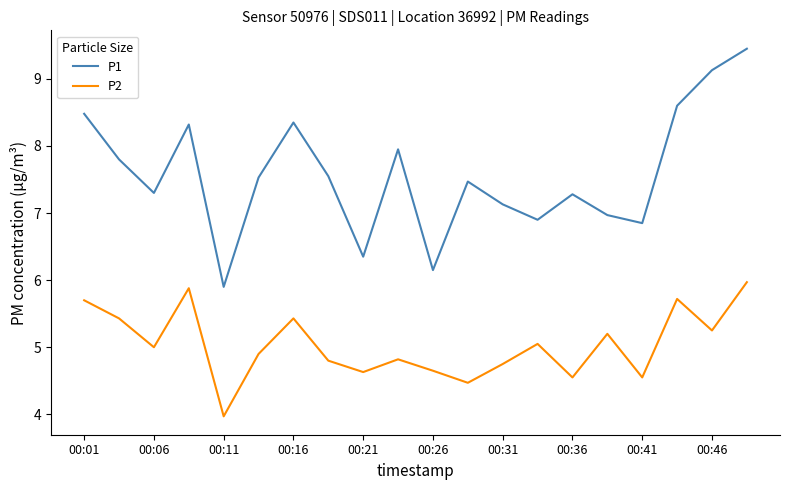

True or false: P2 and P1 cross at least once.

False